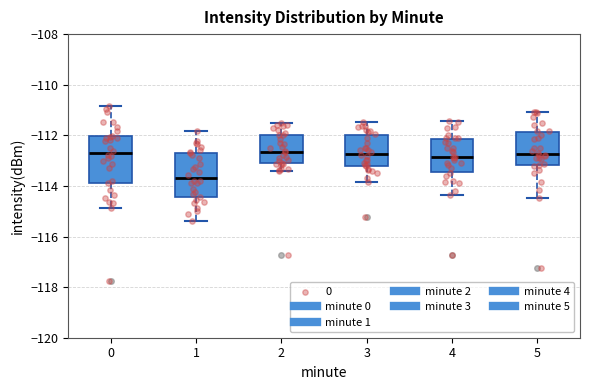

Which box's median line is the lowest?

1